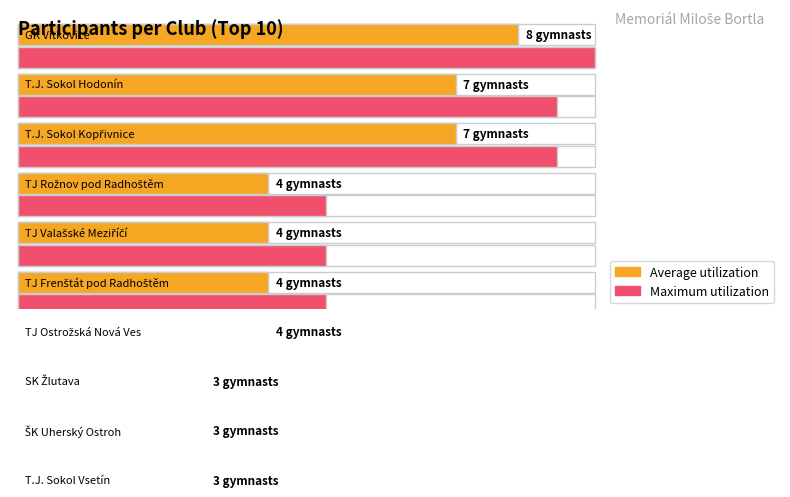

Which has a higher value, 2 or 5?

2